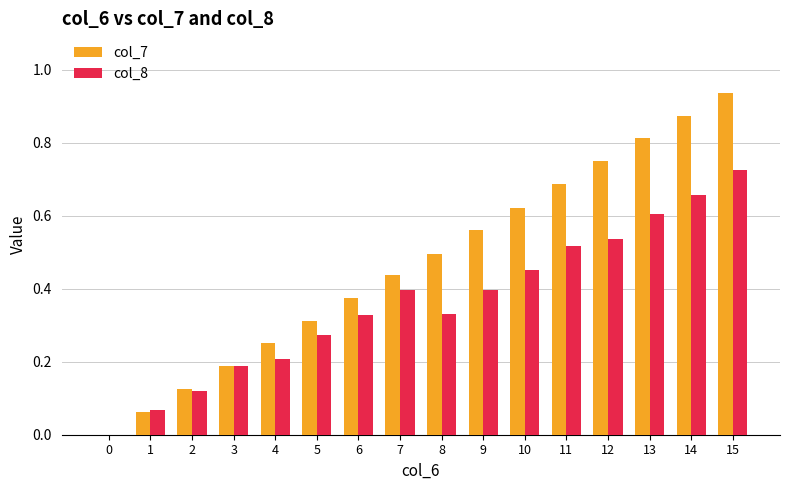

How many groups of bars are there?

16